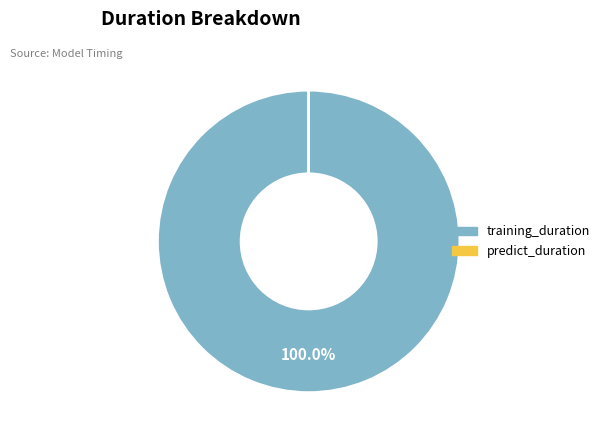

Does any single category account for the majority?

Yes